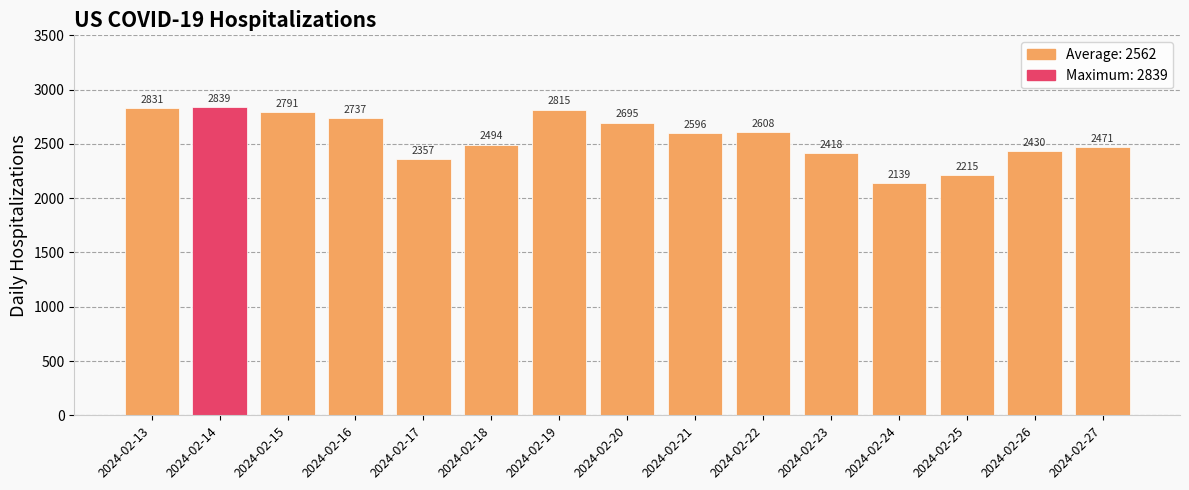

Reading left to right, transcribe all the data shown in this chart.

2831	2839	2791	2737	2357	2494	2815	2695	2596	2608	2418	2139	2215	2430	2471